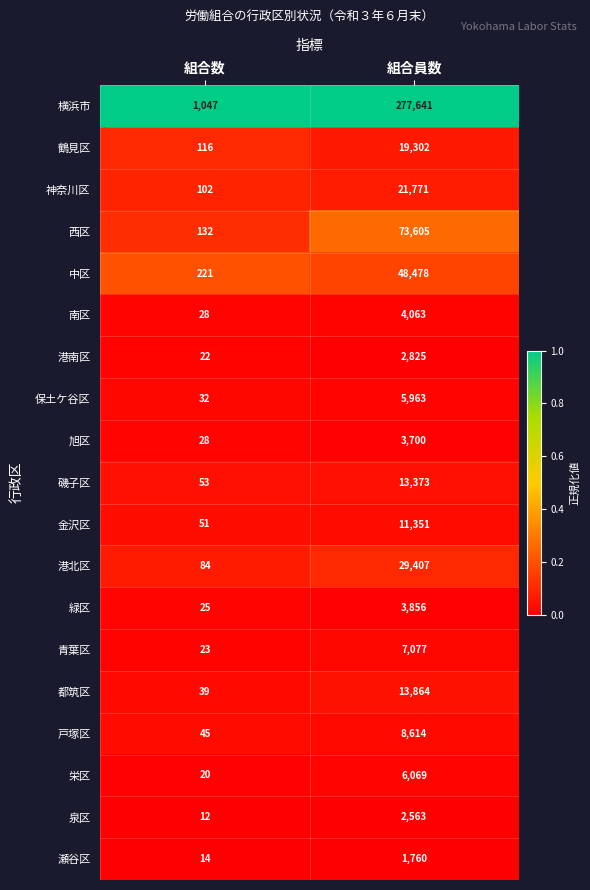

The value of 泉区 at 組合数 is 21. True or false?

False